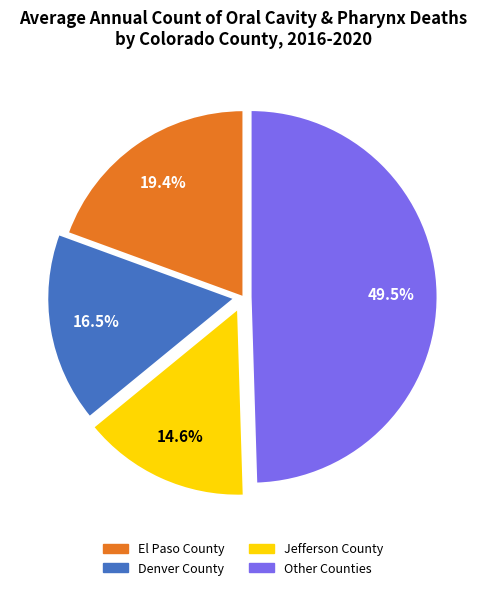

Is there any slice that represents more than half of the pie?

No